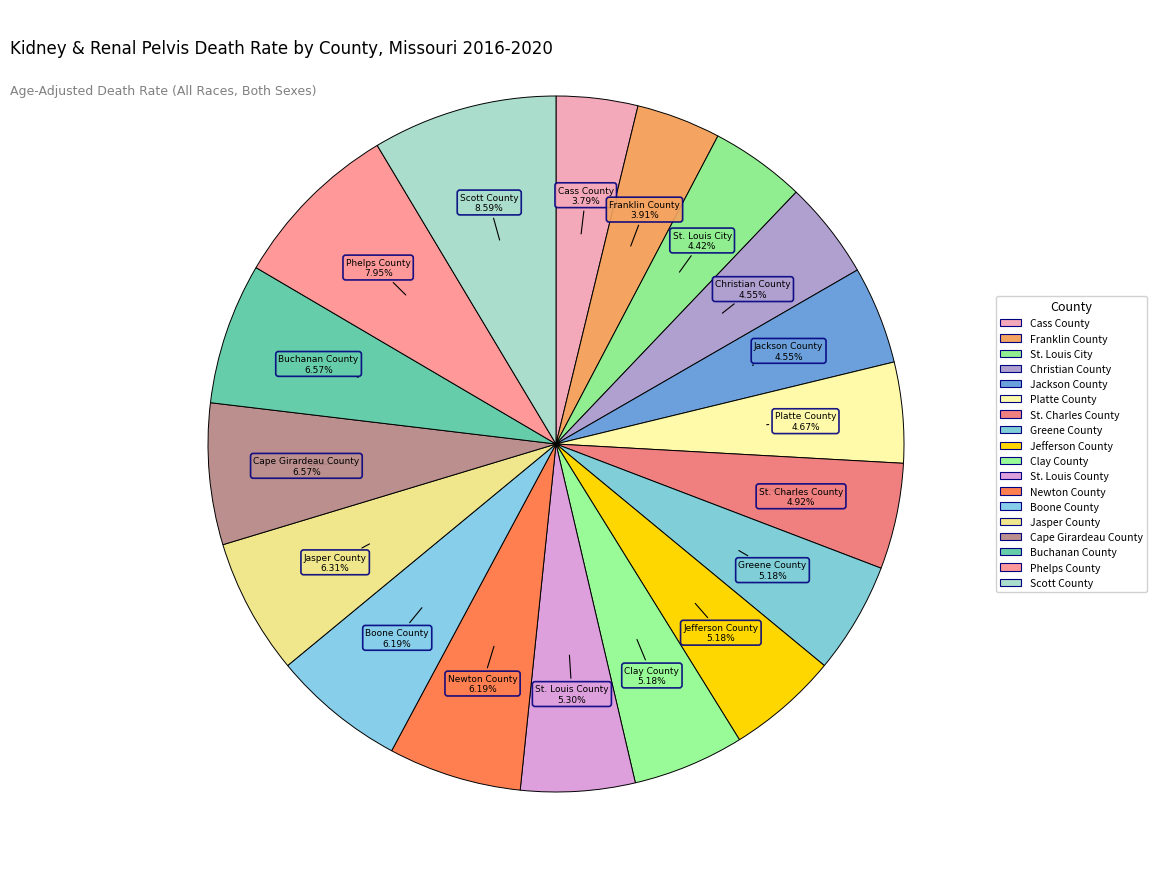

Is it true that Greene County is 16% of the pie?

False